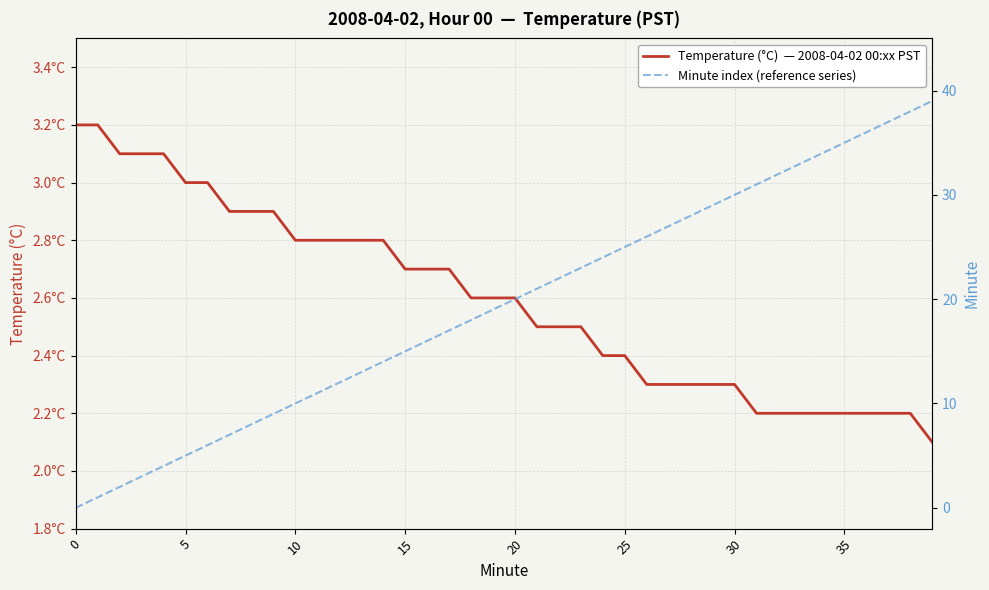

Where does the Minute index (reference series) series first go above 20?

21